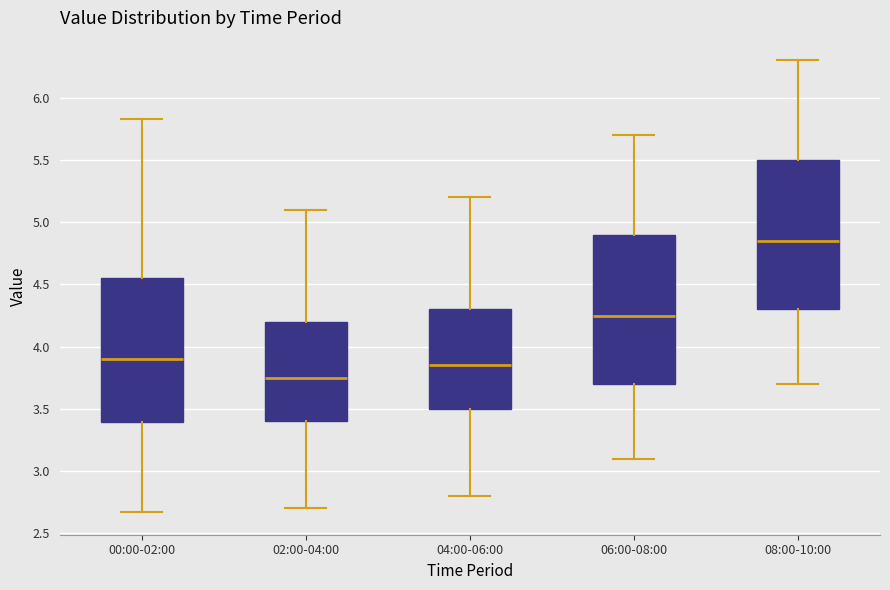

Reading left to right, transcribe this box plot: for each box, give where its median line is, the range the box spans, and where its two whiskers end, as read against the y-axis. The values are not printed on the chart, so give them approximately, as read against the axis.

00:00-02:00: median 3.90, box 3.40 to 4.55, whiskers 2.65 to 5.85
02:00-04:00: median 3.75, box 3.40 to 4.20, whiskers 2.70 to 5.10
04:00-06:00: median 3.85, box 3.50 to 4.30, whiskers 2.80 to 5.20
06:00-08:00: median 4.25, box 3.70 to 4.90, whiskers 3.10 to 5.70
08:00-10:00: median 4.85, box 4.30 to 5.50, whiskers 3.70 to 6.30